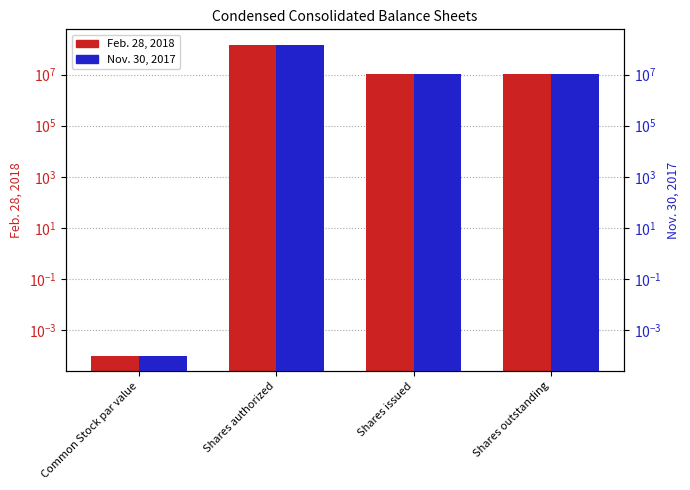

Rank the series by their maximum value, from lowest to highest.

Feb. 28, 2018, Nov. 30, 2017